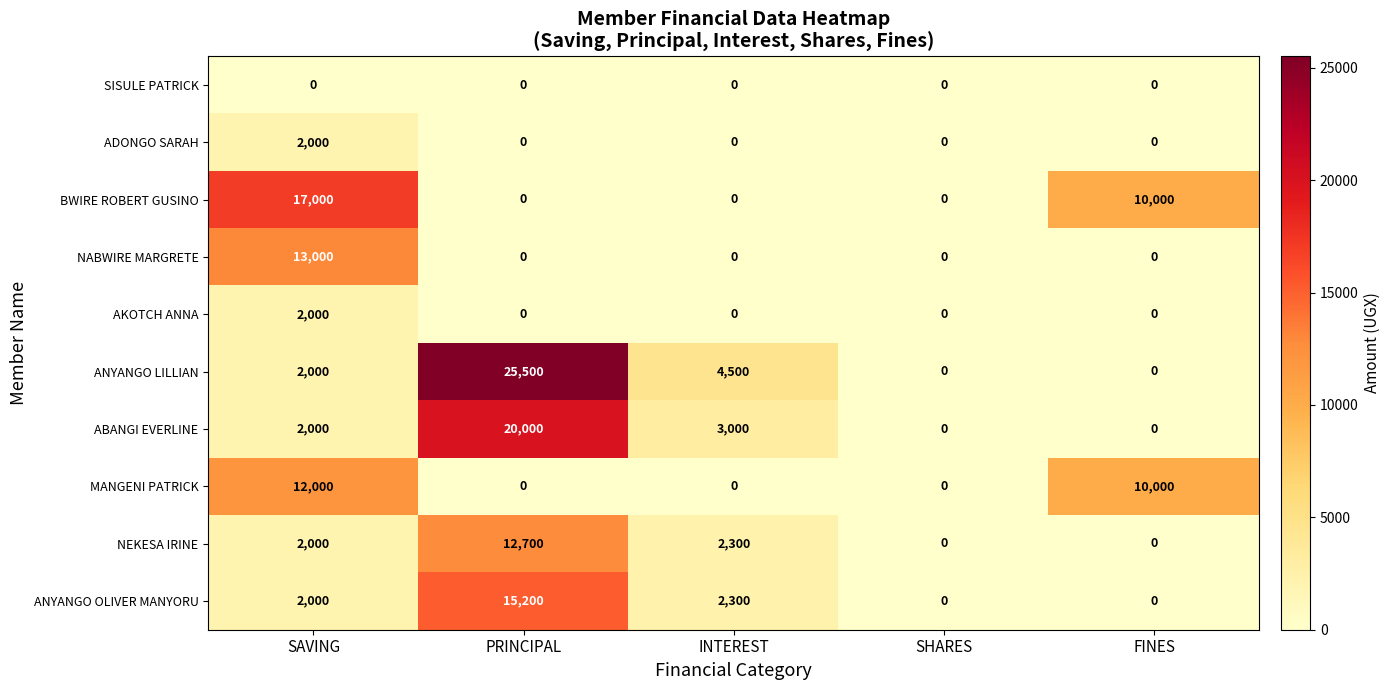

Which series has the widest spread of values?

ANYANGO LILLIAN